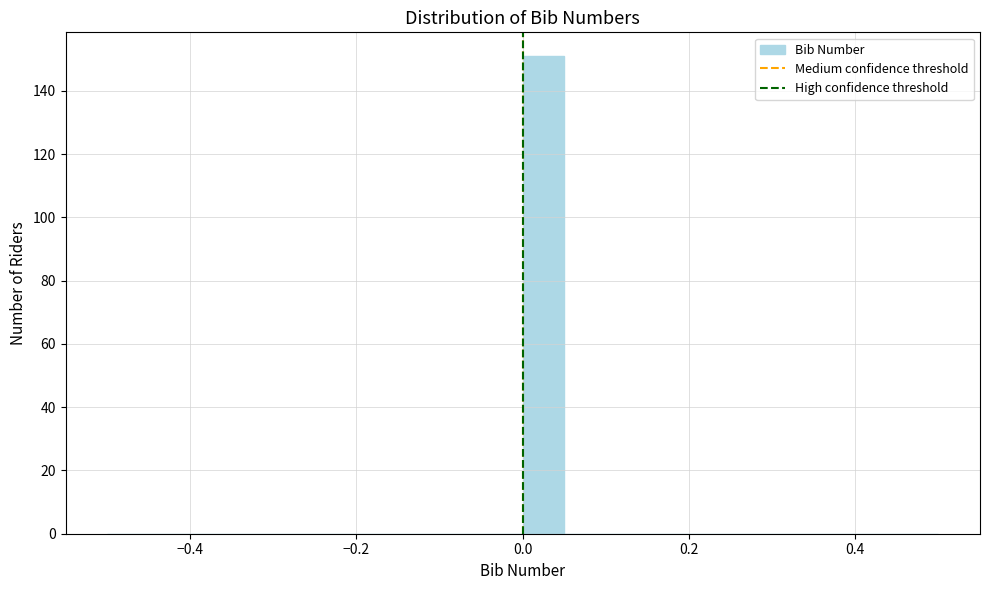

Around what value on the x-axis is the tallest bar? Give the approximate position of its centre, as read against the axis.

0.02